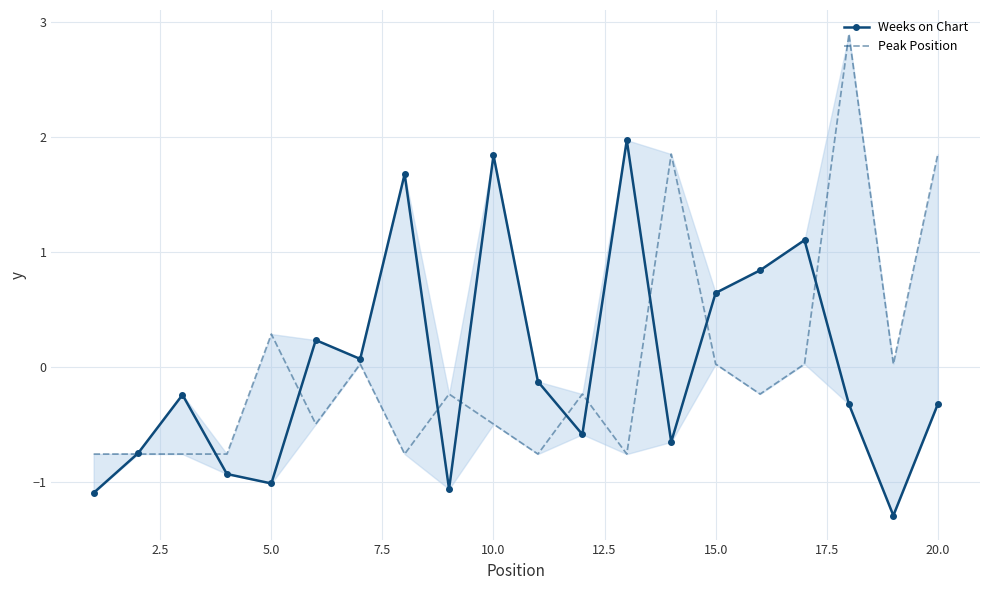

How many values in the Weeks on Chart series are below 0?

12